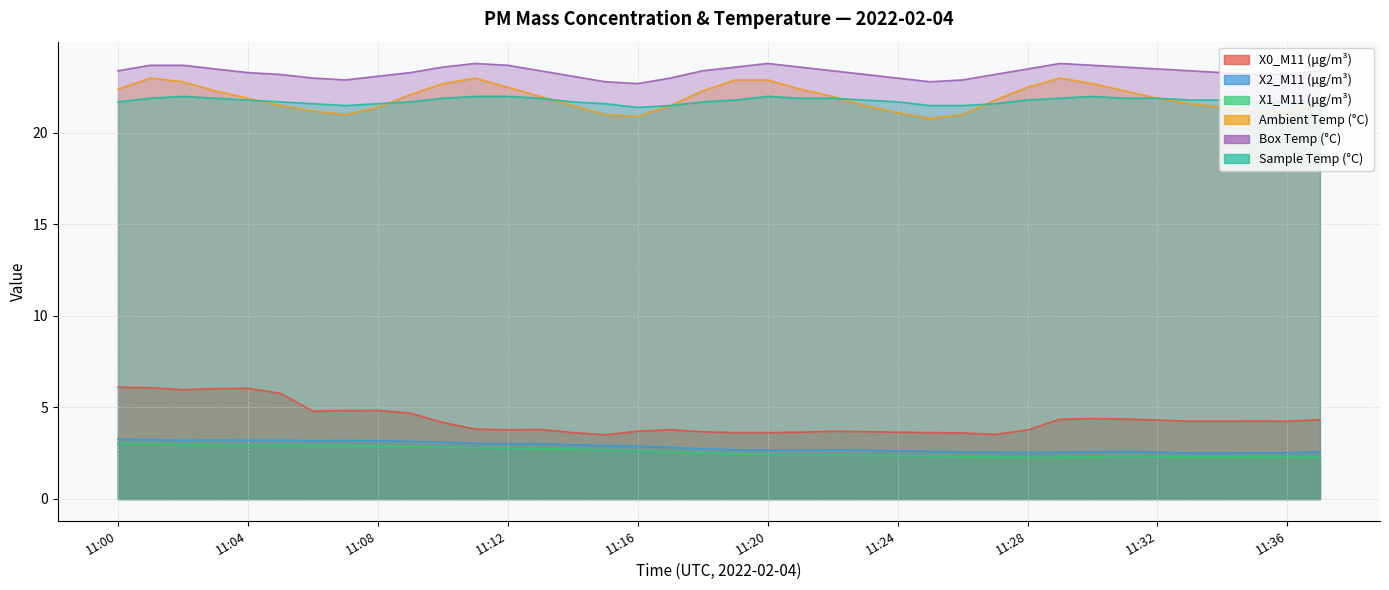

Where is the first local maximum for X1_M11 (μg/m³)?

11:05